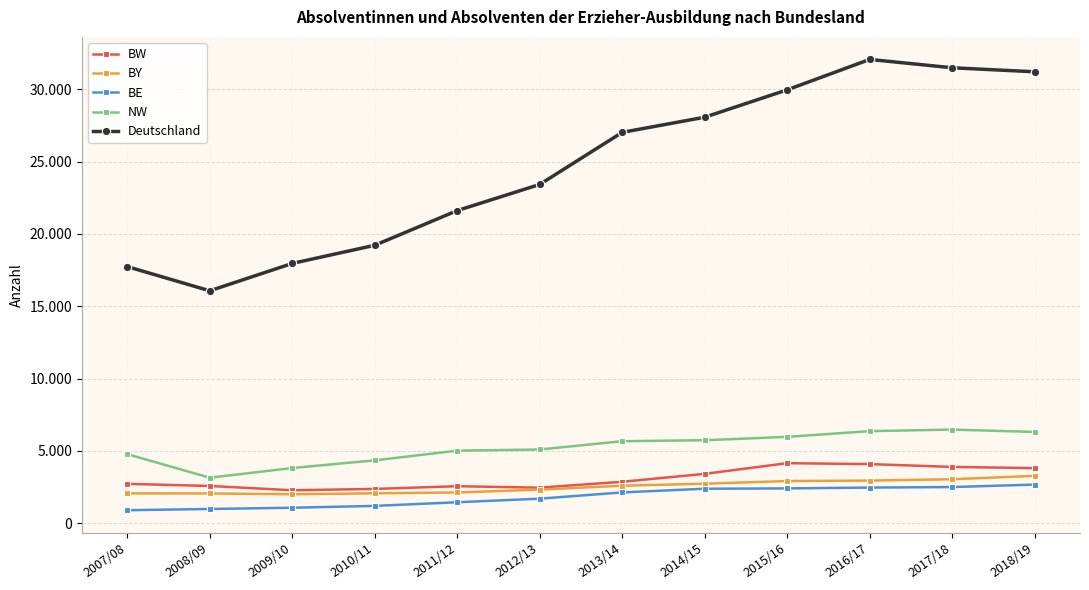

Reading left to right, list all the values displayed in this chart.

BW: 2716	2569	2273	2365	2553	2451	2860	3407	4146	4082	3886	3805
BY: 2057	2052	1994	2063	2120	2316	2587	2727	2910	2940	3035	3269
BE: 893	977	1064	1191	1444	1691	2123	2378	2401	2458	2495	2664
NW: 4770	3141	3810	4341	5012	5092	5666	5734	5966	6362	6470	6305
Deutschland: 17742	16070	17963	19218	21618	23426	27028	28077	29970	32074	31497	31219